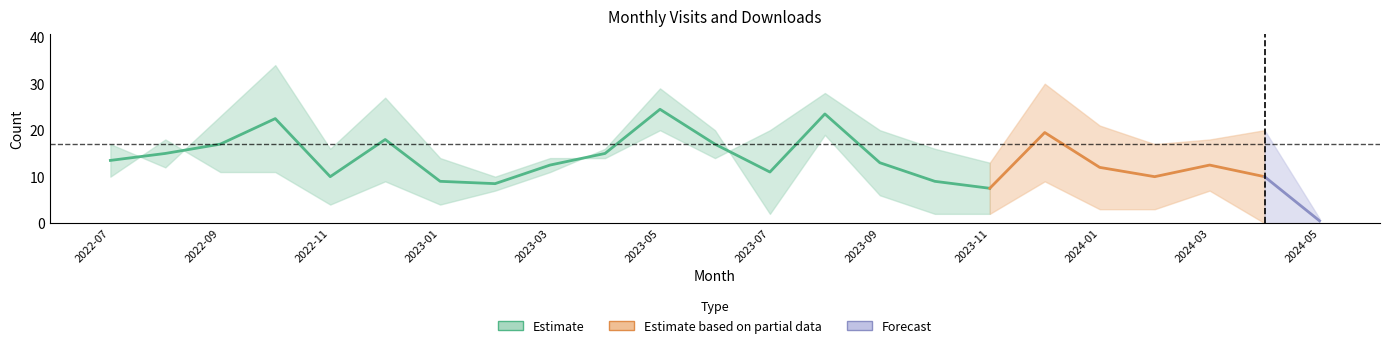

At which category does monthly_visit reach its first local peak?

2022-10